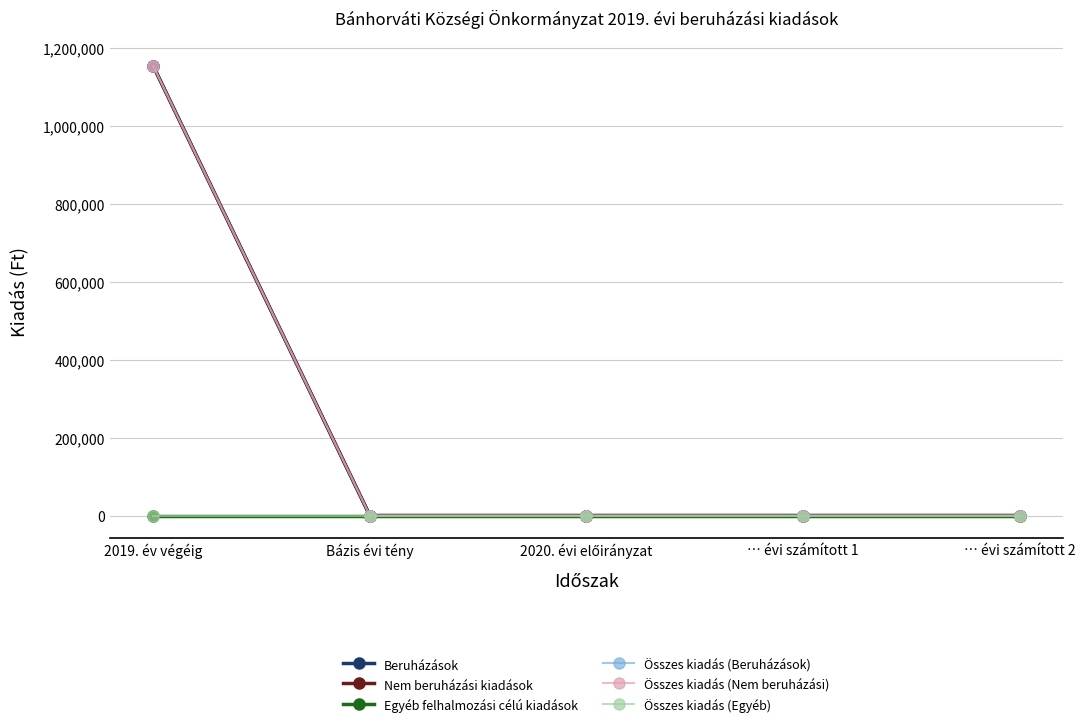

True or false: Összes kiadás (Egyéb) and Nem beruházási kiadások intersect in this chart.

False